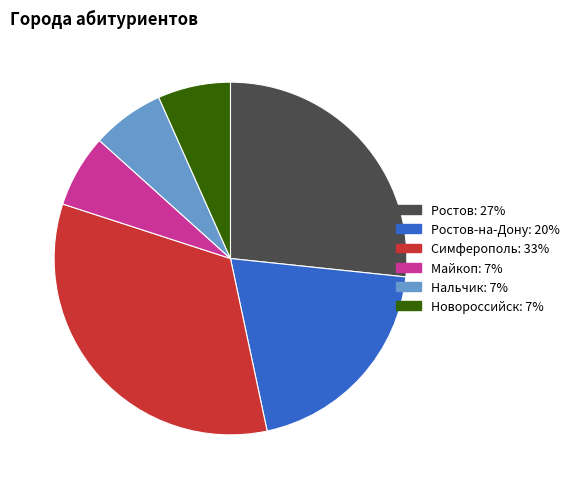

Is there a majority slice in this chart?

No